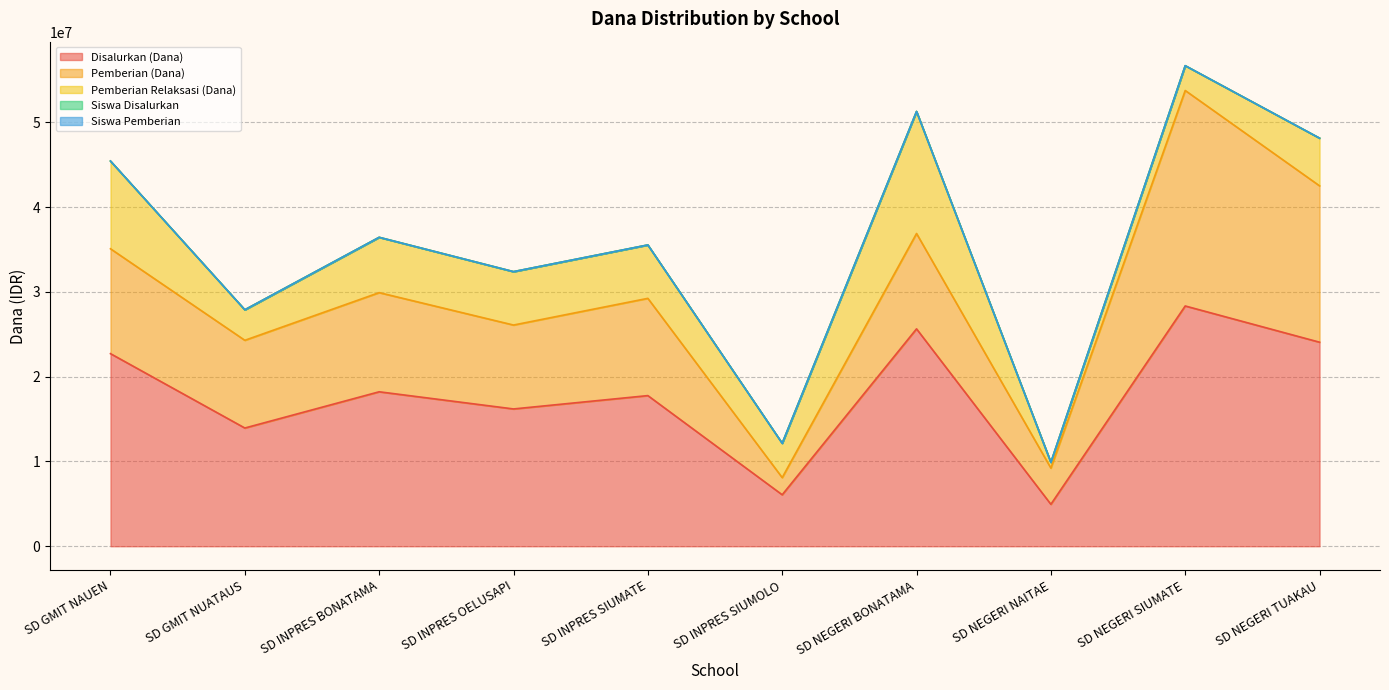

The Pemberian Relaksasi (Dana) series shows 6300000 at SD INPRES SIUMATE. True or false?

True